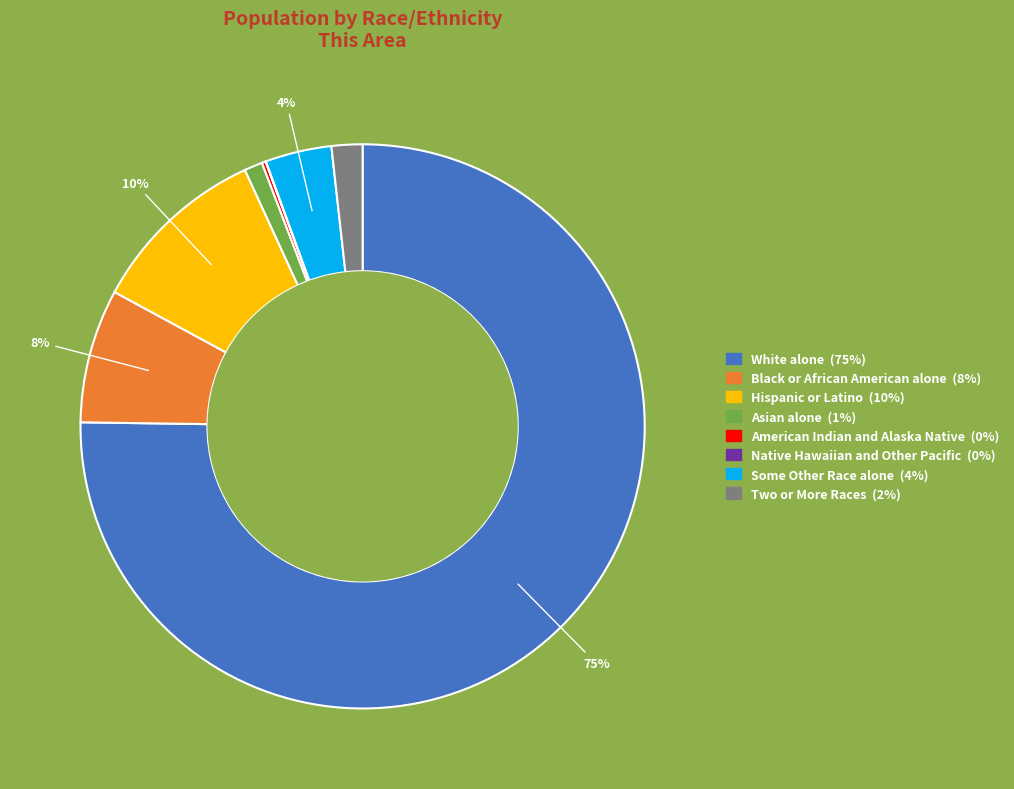

Does Black or African American alone account for over 50% of the chart?

No